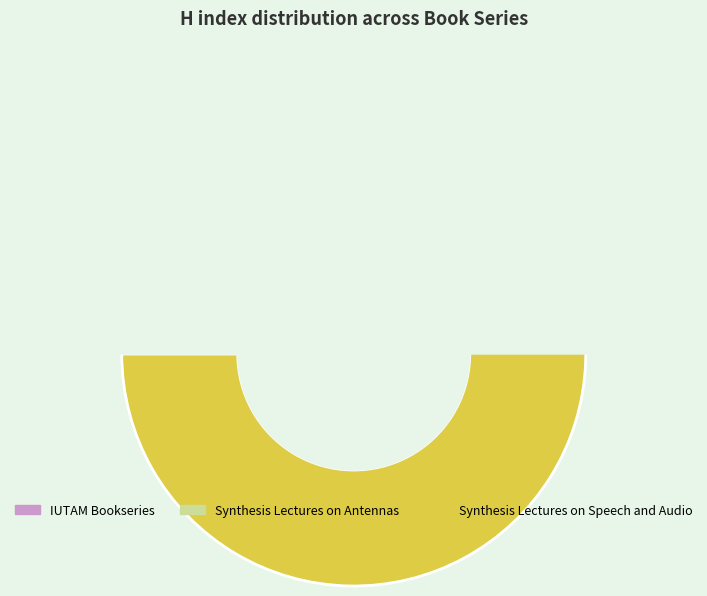

Is it true that IUTAM Bookseries is 19% of the pie?

True